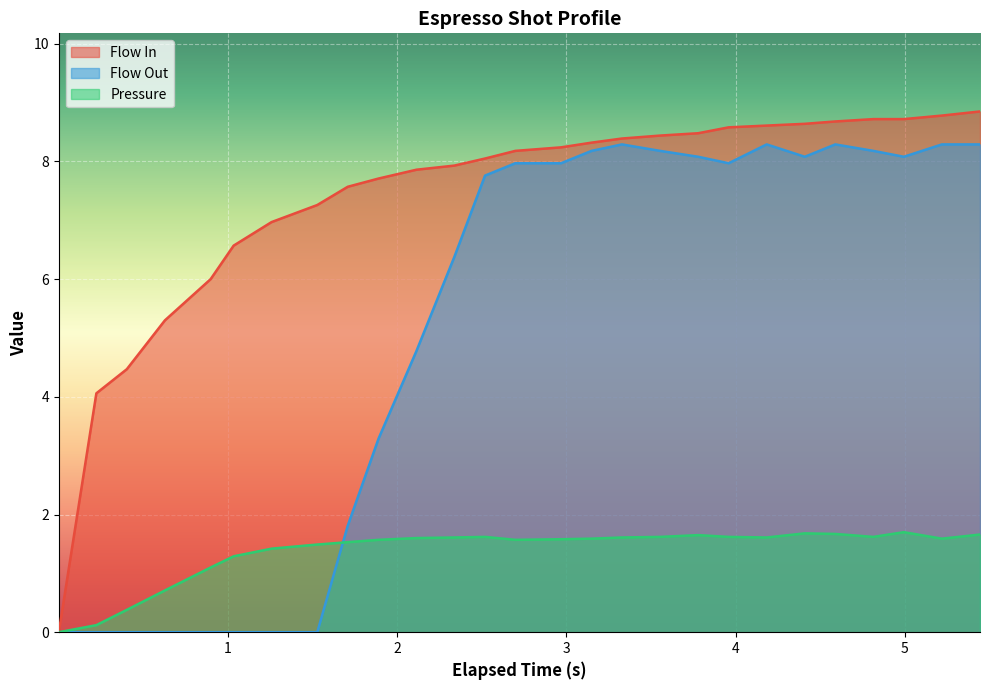

How many data points in pressure are above 1?

23